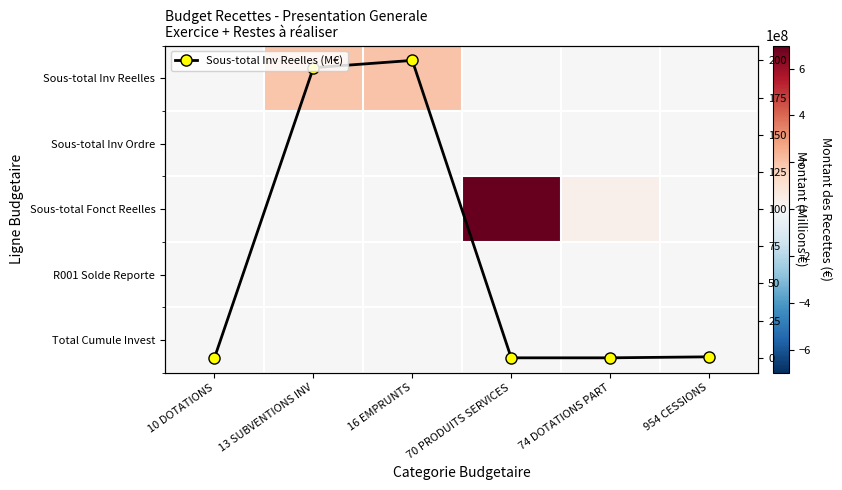

What is the spread (max minus min) of values at 954 CESSIONS?

672359.0